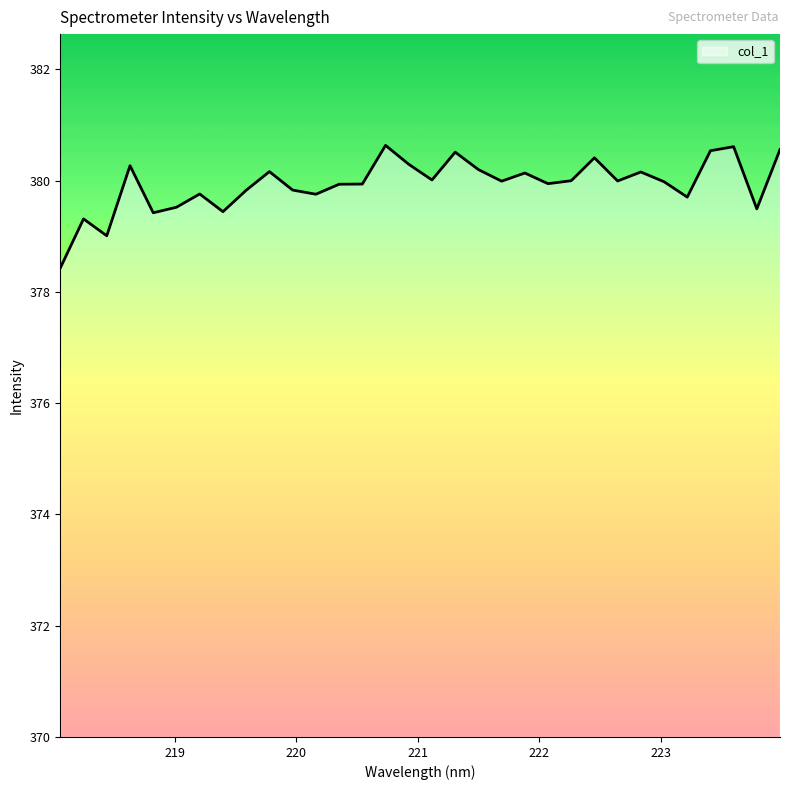

What is the greatest value displayed?

380.6